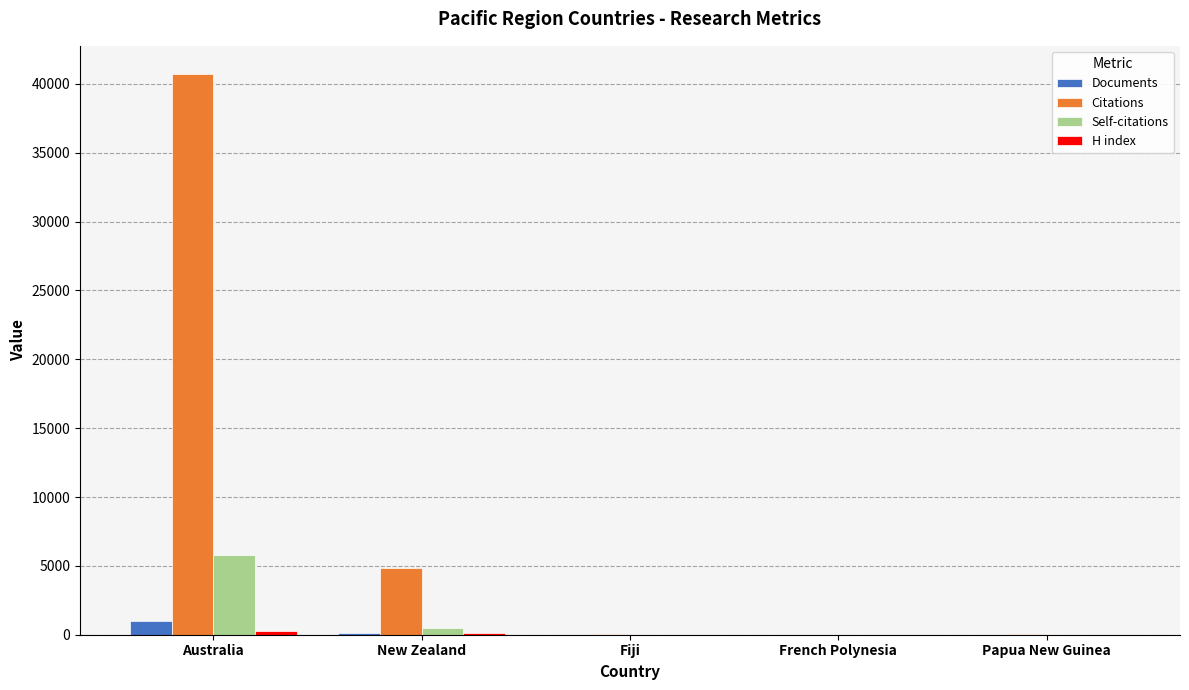

What is the sum of all Citations values?

45692